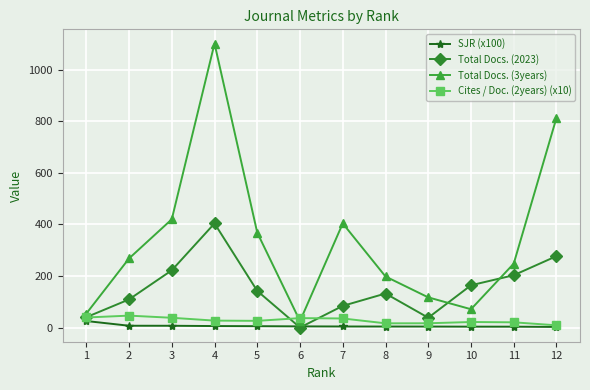

How many interior local peaks does the Total Docs. (3years) series have?

2